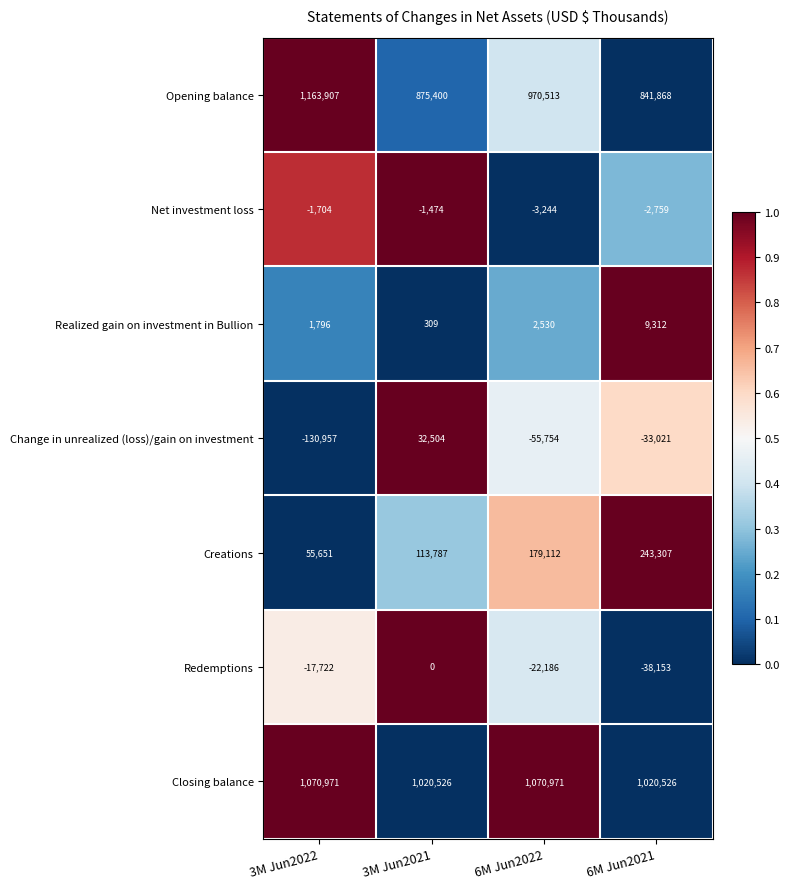

The Change in unrealized (loss)/gain on investment series shows -130957 at 3M Jun2022. True or false?

True